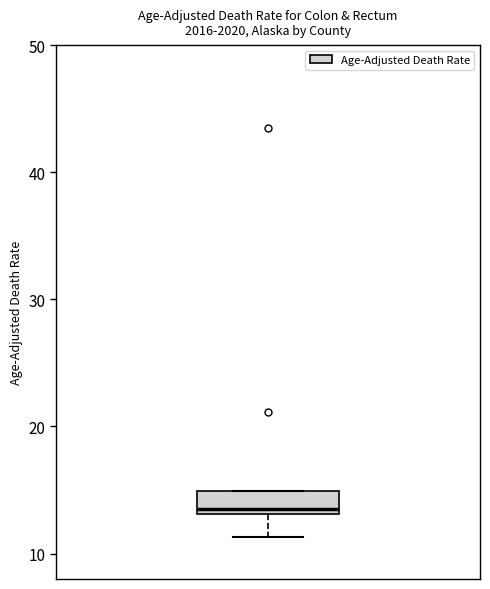

Read this box plot against the y-axis: the position of the median line, the range covered by the box, and the ends of both whiskers. The values are not printed on the chart, so give them approximately, as read against the axis.

median 14, box 13 to 15, whiskers 11 to 15